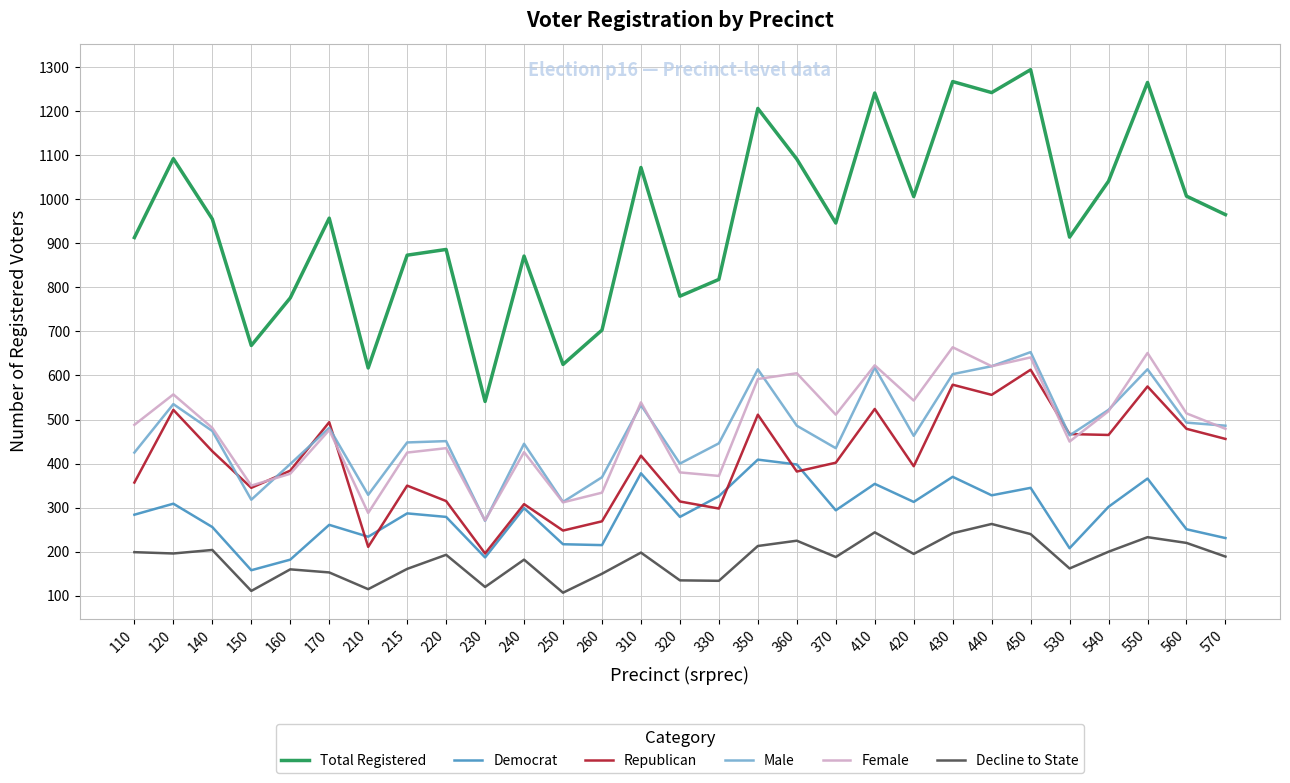

Which series has the largest total across all categories?

Total Registered